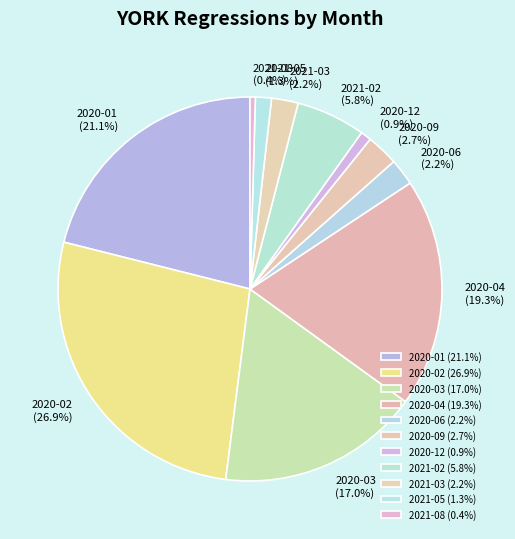

To the nearest percent, what percentage of the pie is 2021-03?

2%